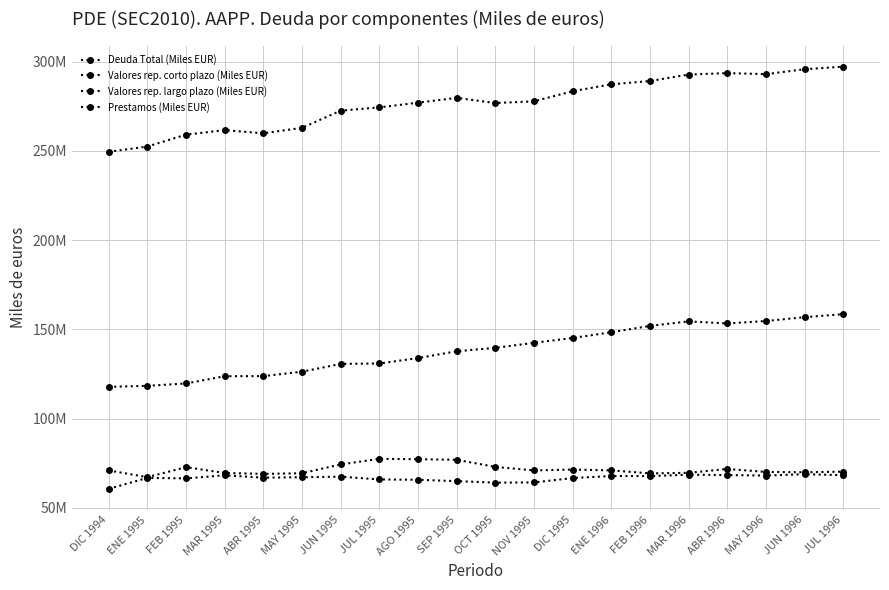

True or false: Valores rep. largo plazo (Miles EUR) has a value of 57572251 at DIC 1994.

False